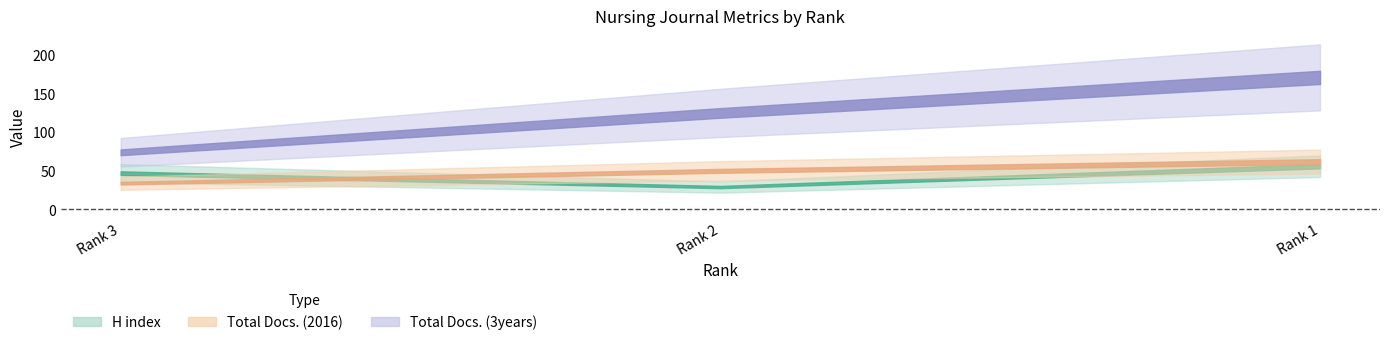

Which series has the largest range (max minus min)?

Total Docs. (3years)